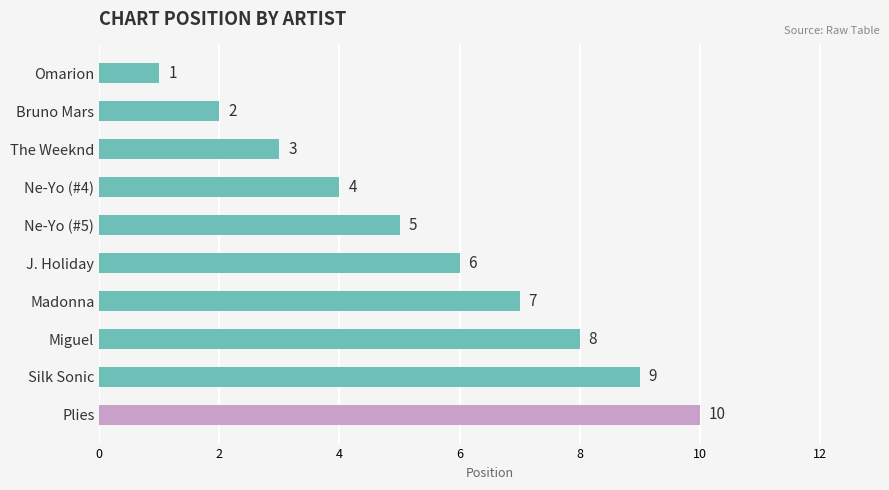

What is the sum of the values at Bruno Mars and Ne-Yo (#4)?

6